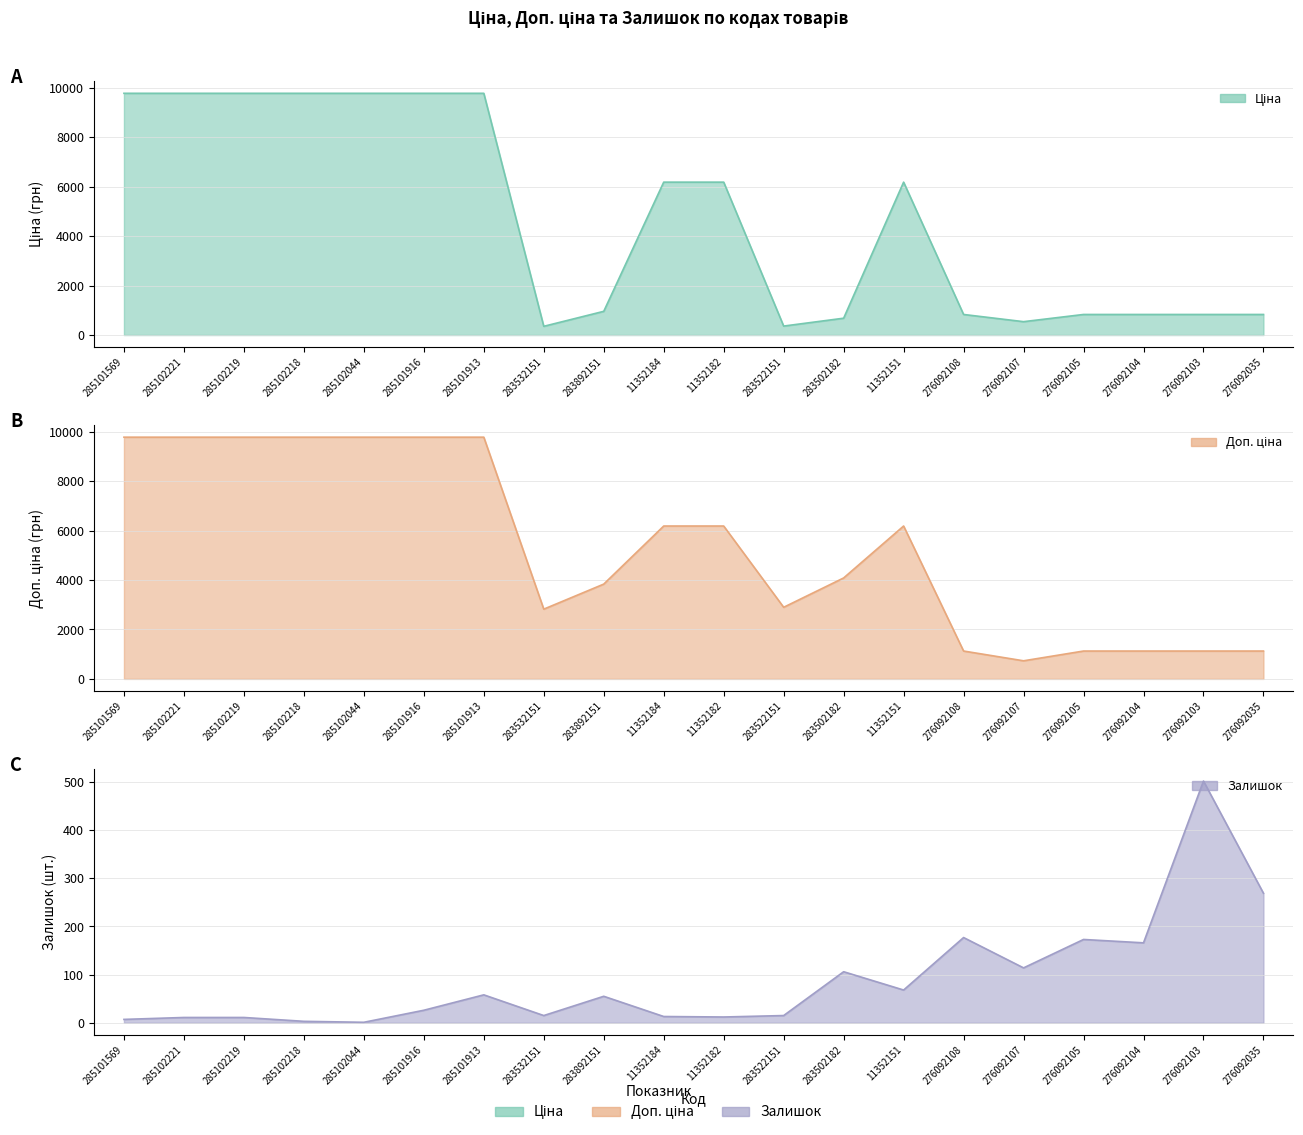

At which label is Залишок closest to 251?

276092035